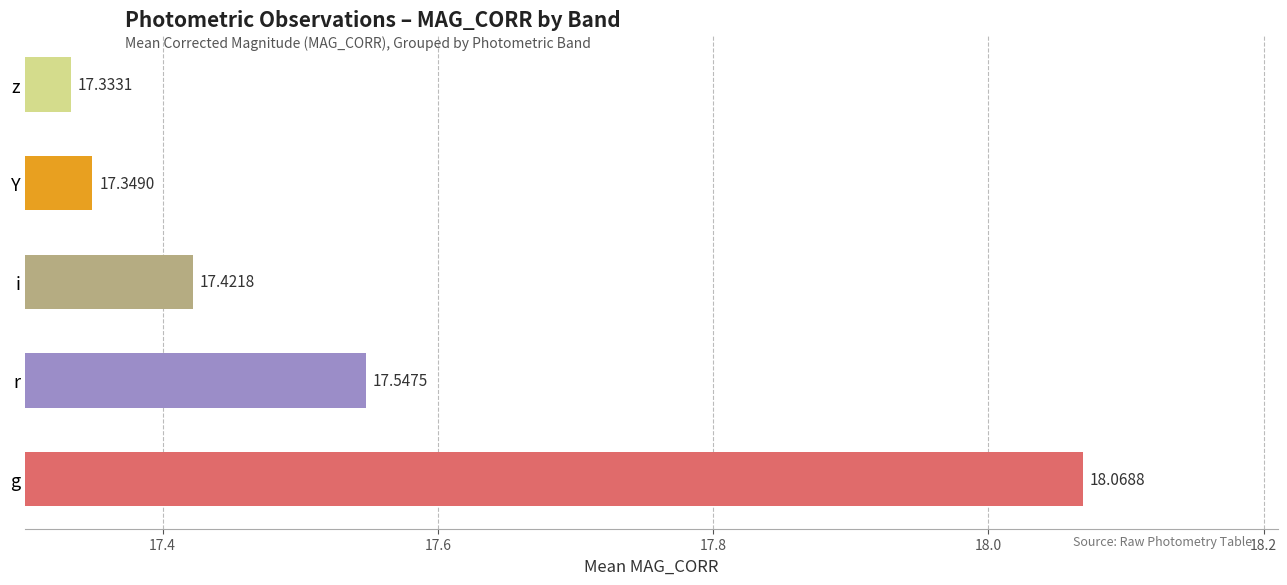

How many bars are there in total?

5